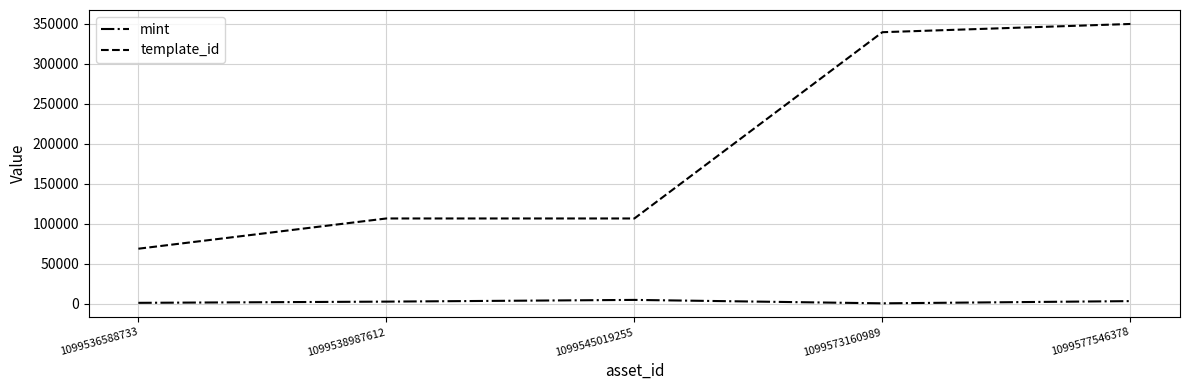

Which series has the widest spread of values?

template_id